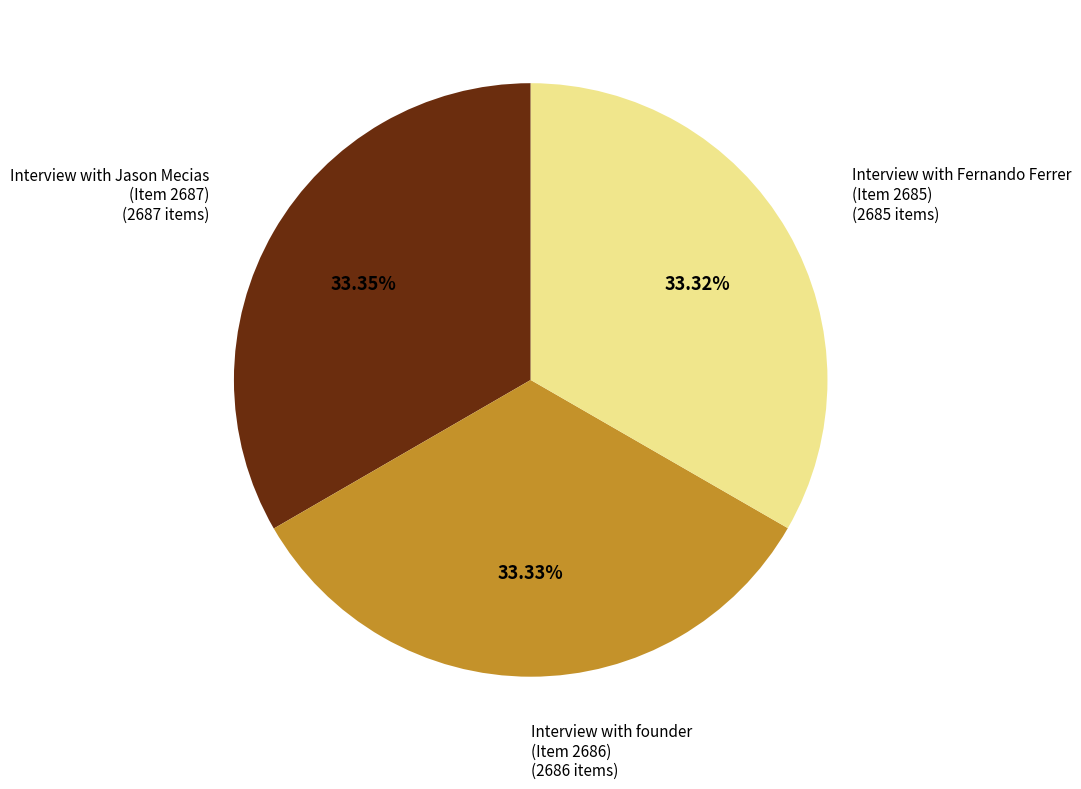

What is the ratio of the value at Interview with founder (Item 2686) to the value at Interview with Fernando Ferrer (Item 2685)?

1.0